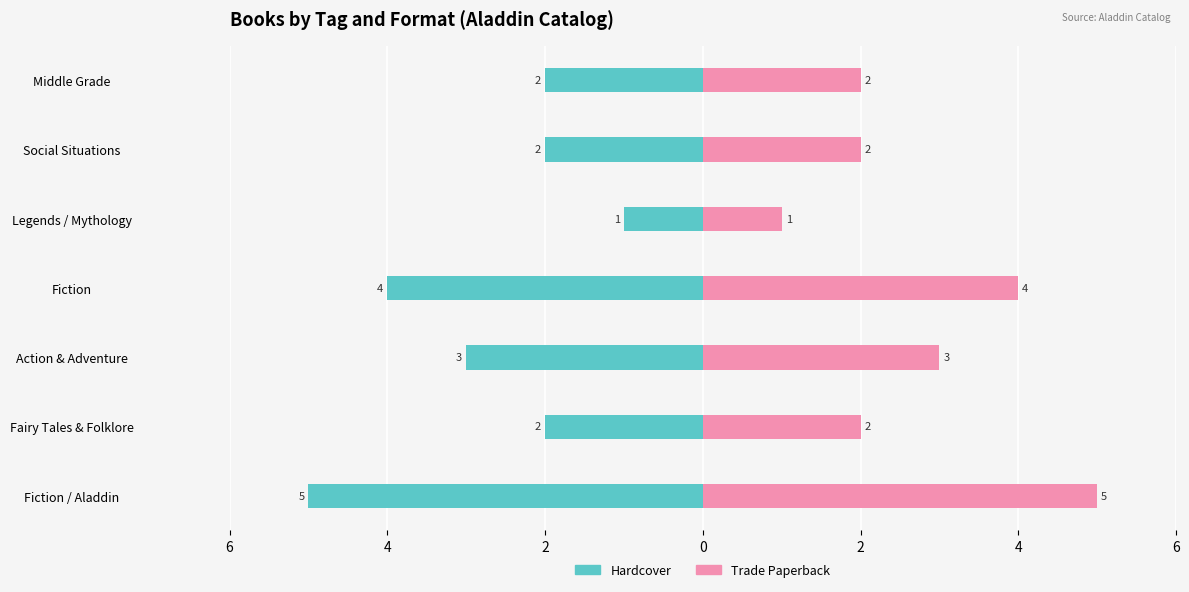

What is the difference between the maximum and minimum values in the Hardcover series?

4